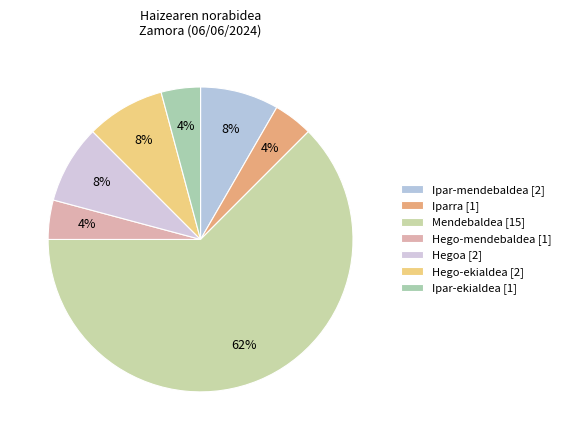

How many segments does this pie chart have?

7